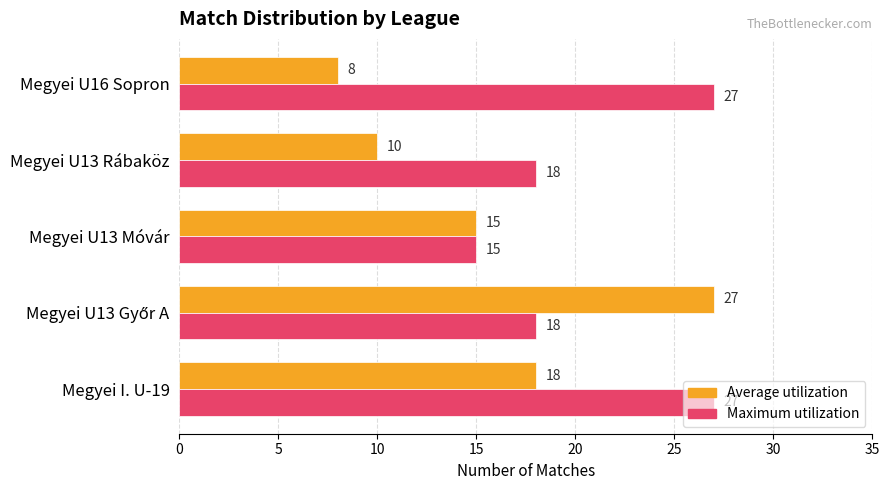

What is the total value across all series at Megyei I. U-19?

45